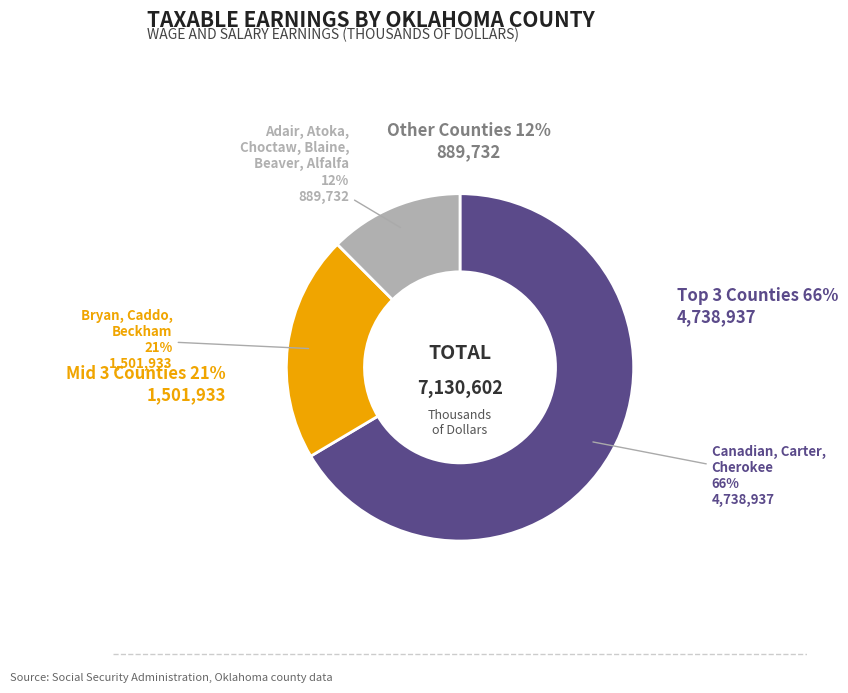

To the nearest percent, what percentage of the pie is Beaver?

1%